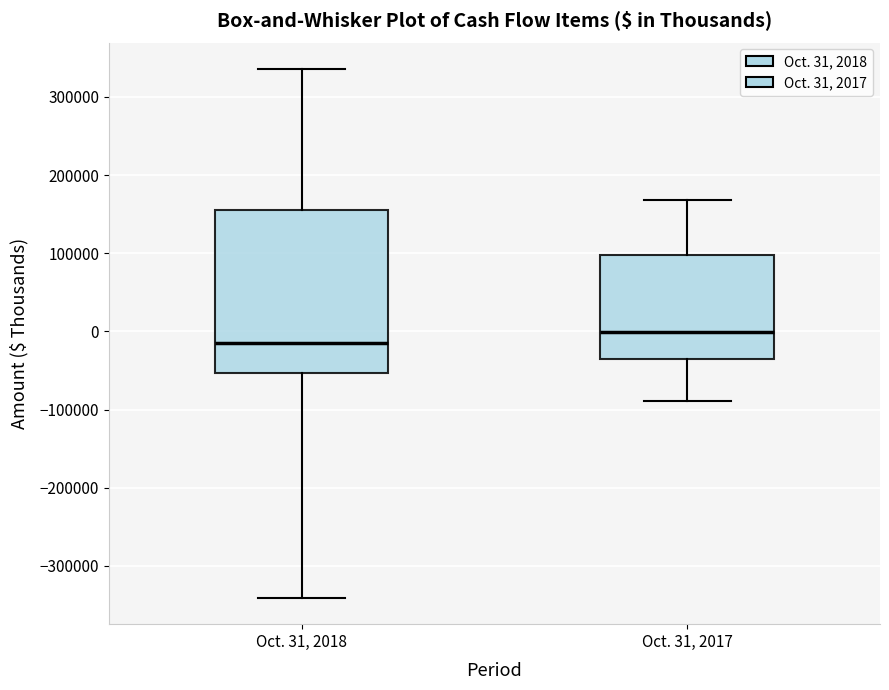

Which box has the highest median line?

Oct. 31, 2017